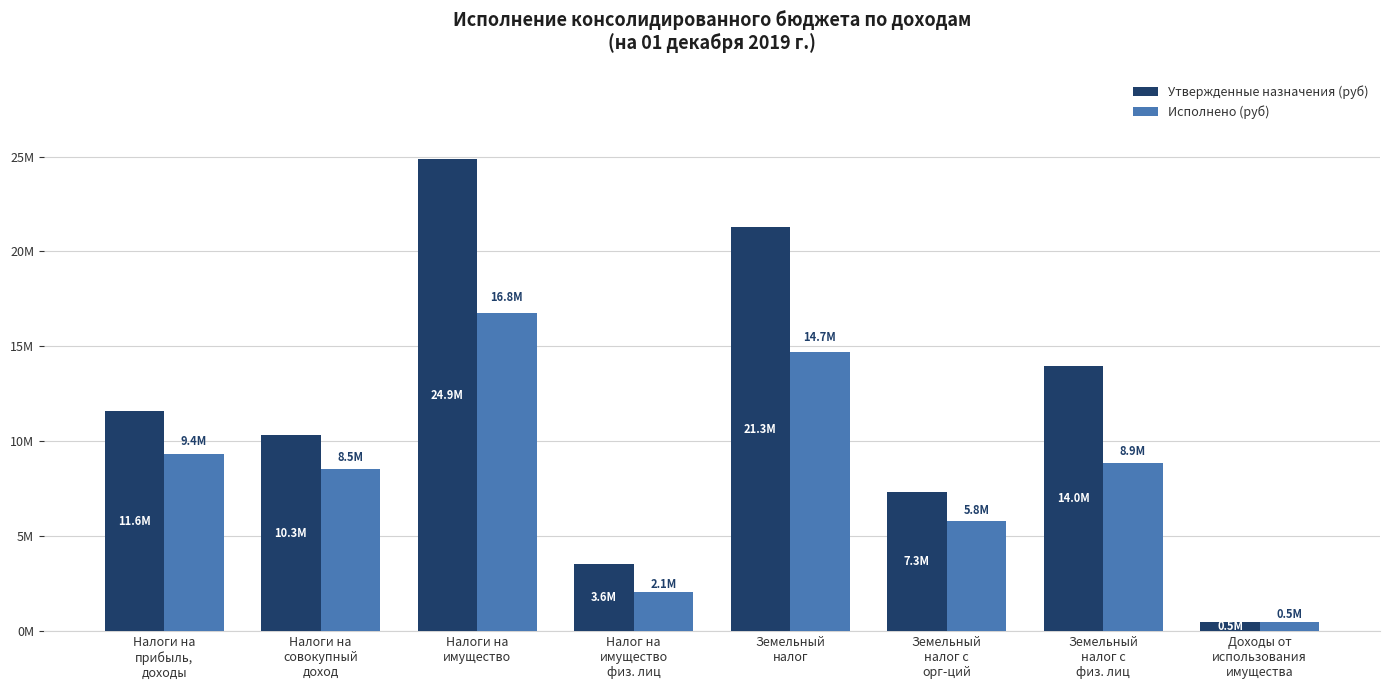

Are the bars grouped side by side (vs. stacked)?

Yes